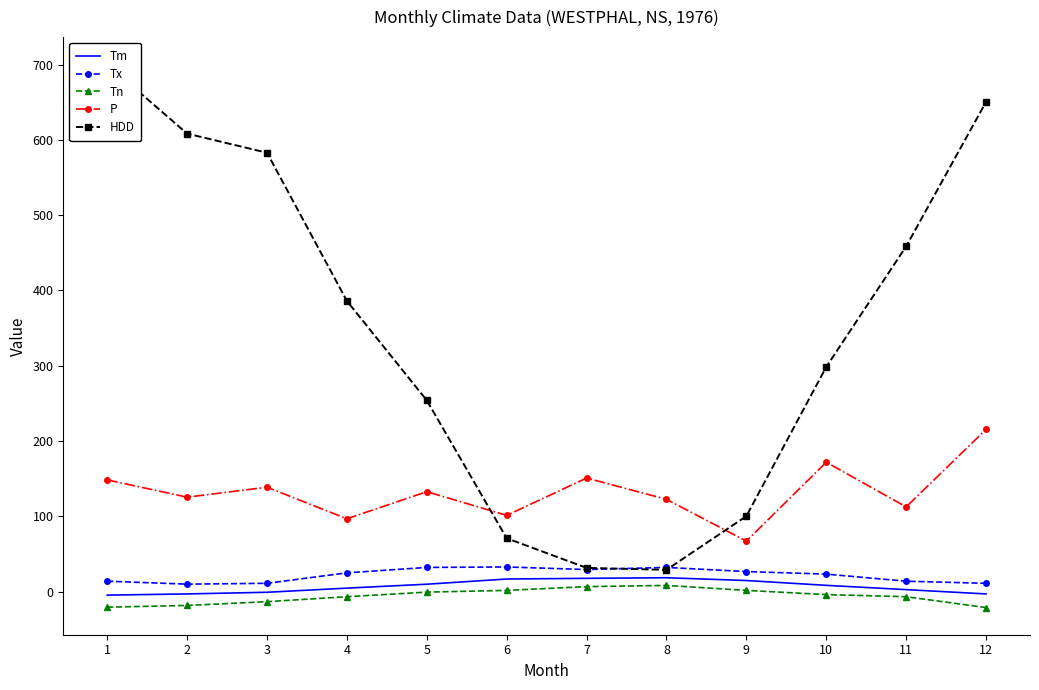

True or false: Tm and Tx intersect in this chart.

False